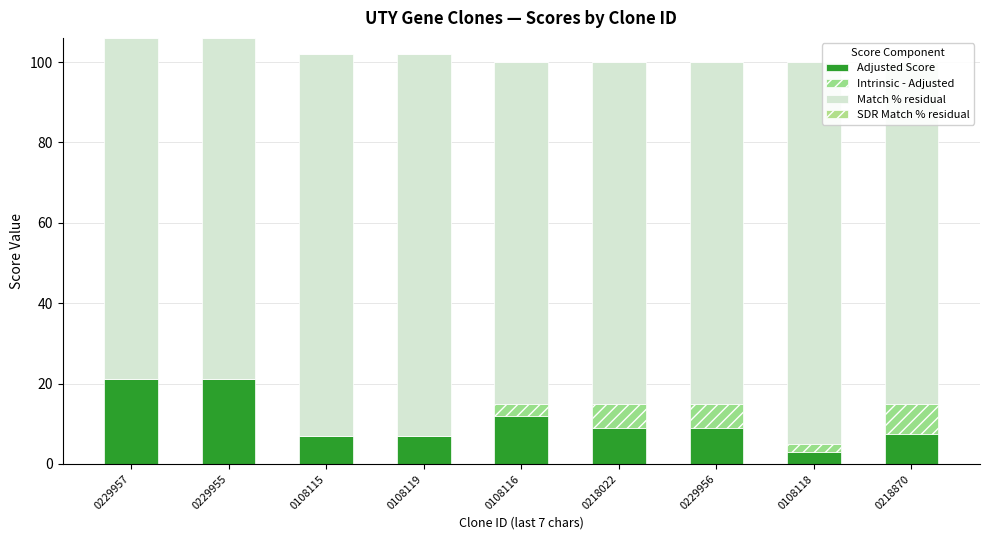

Is the value of Match % residual at 0218870 greater than the value of Adjusted Score at 0229955?

Yes